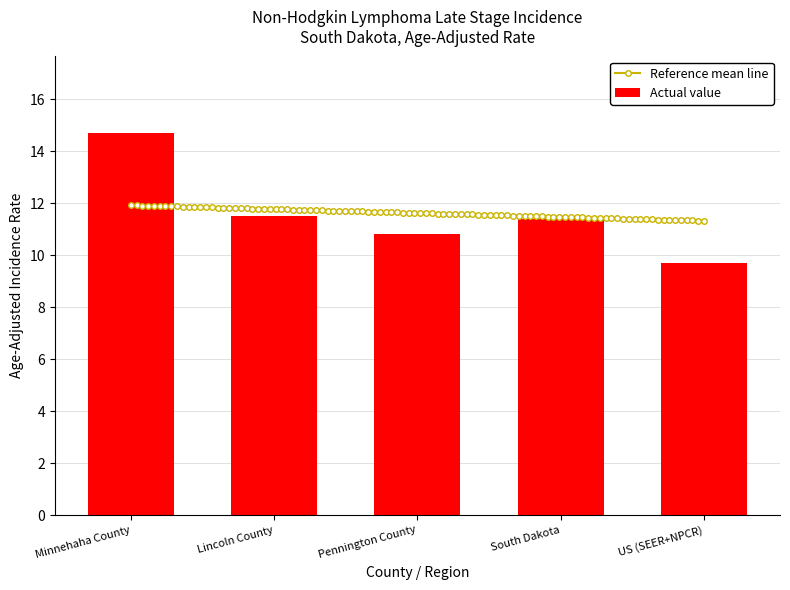

The value at South Dakota is 4.5. True or false?

False